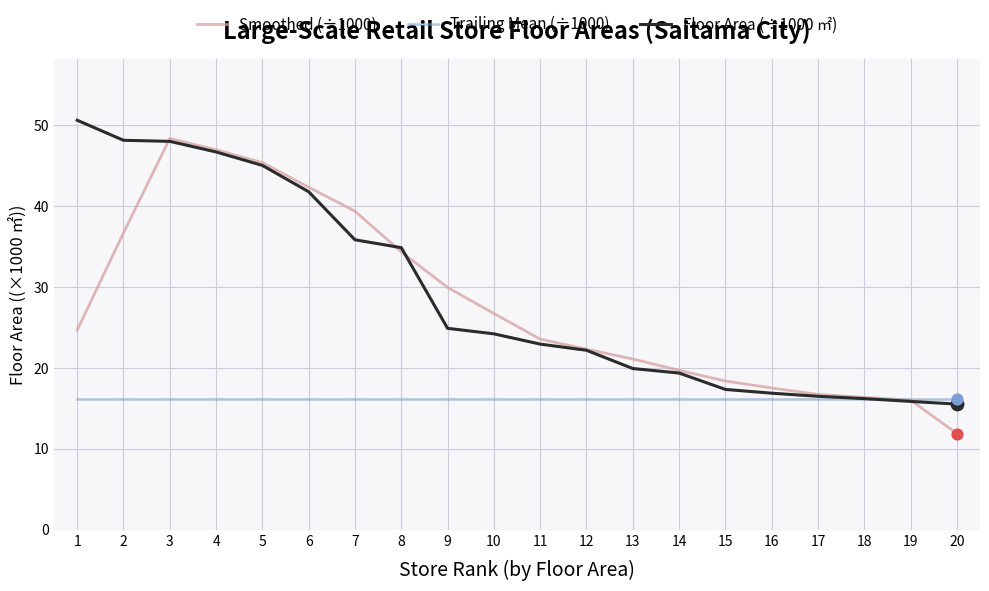

What is the difference between the highest and lowest values at 13?

4.9